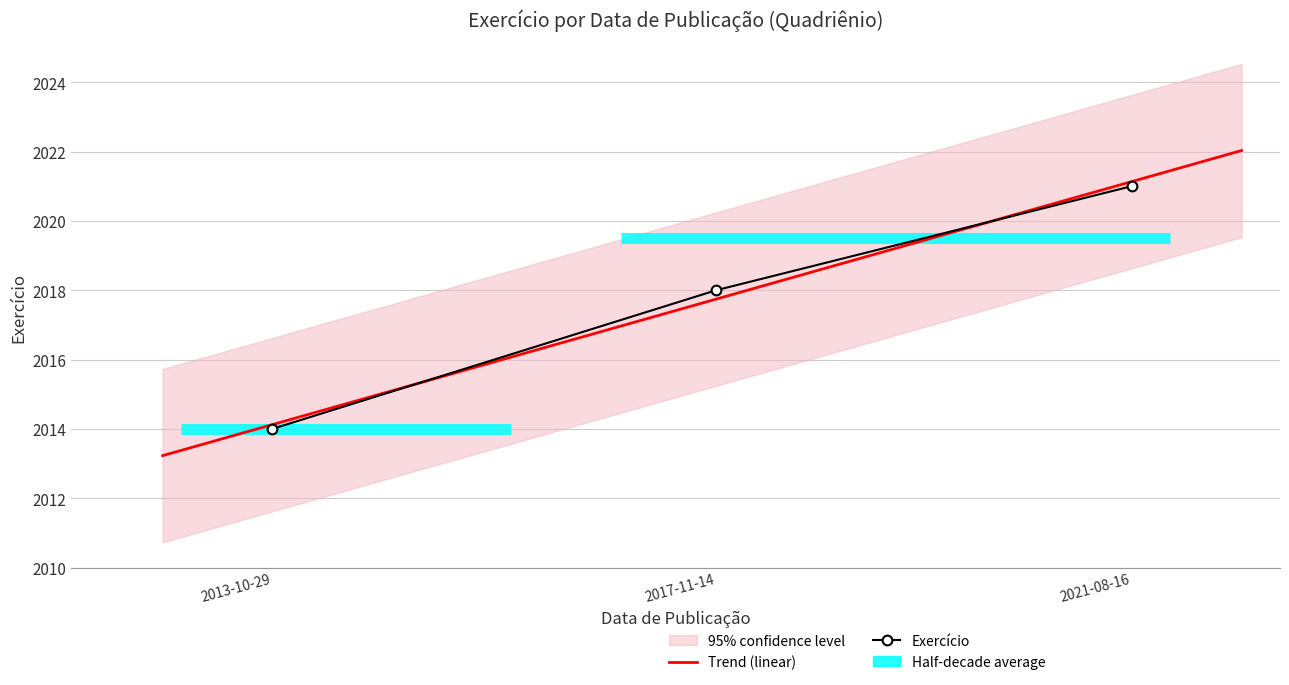

What is the minimum value shown in the chart?

2014